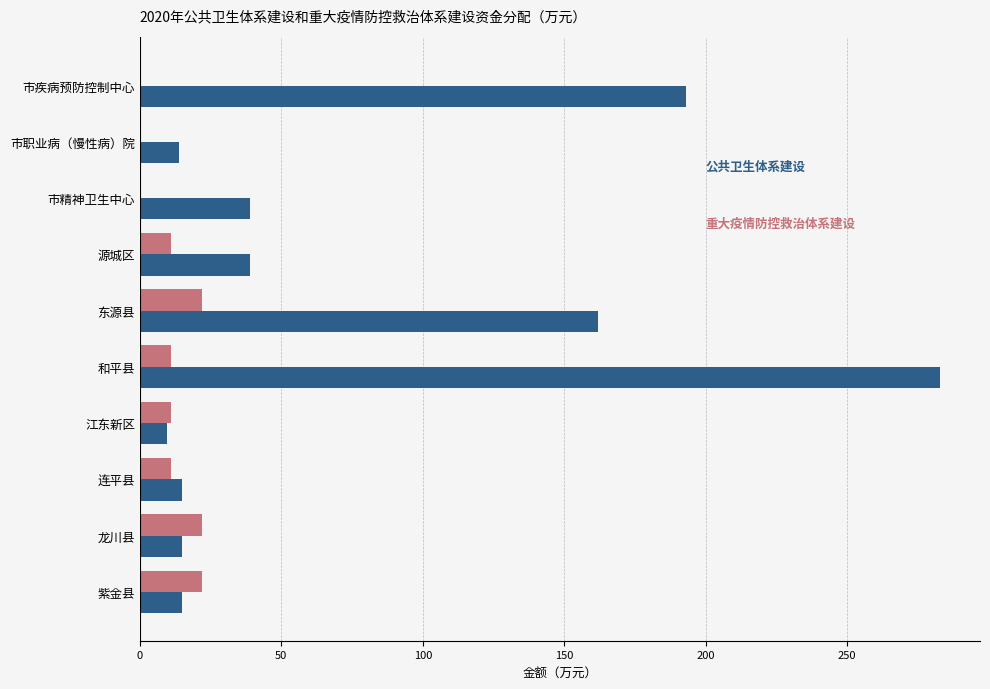

What is the total value across all series at 江东新区?

20.8